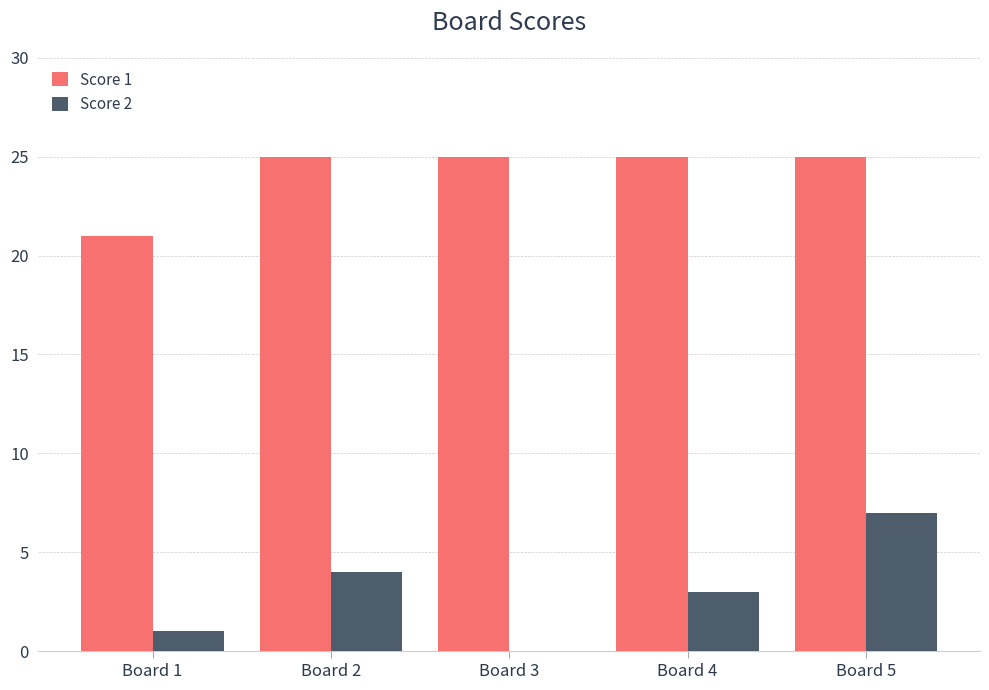

How many values in Score 2 are above zero?

4